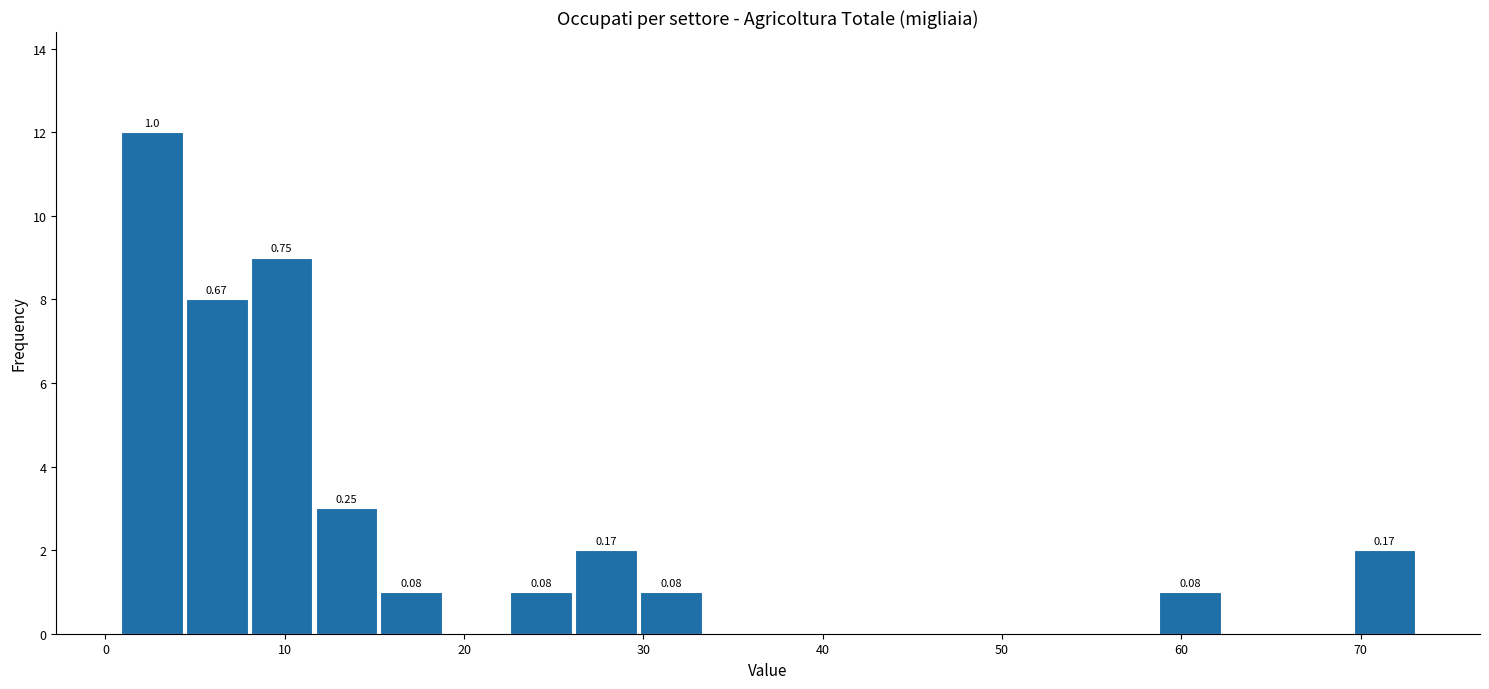

Read against the x-axis, roughly where is the centre of the tallest bar?

3